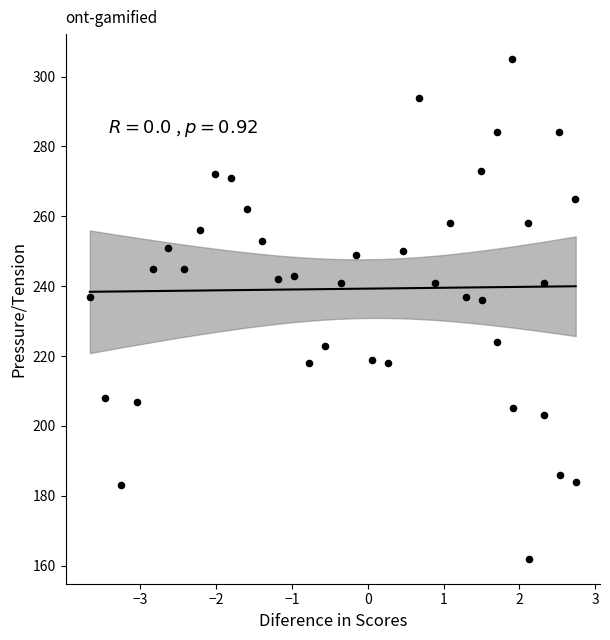

What is the range of Y values (max minus min)?

143